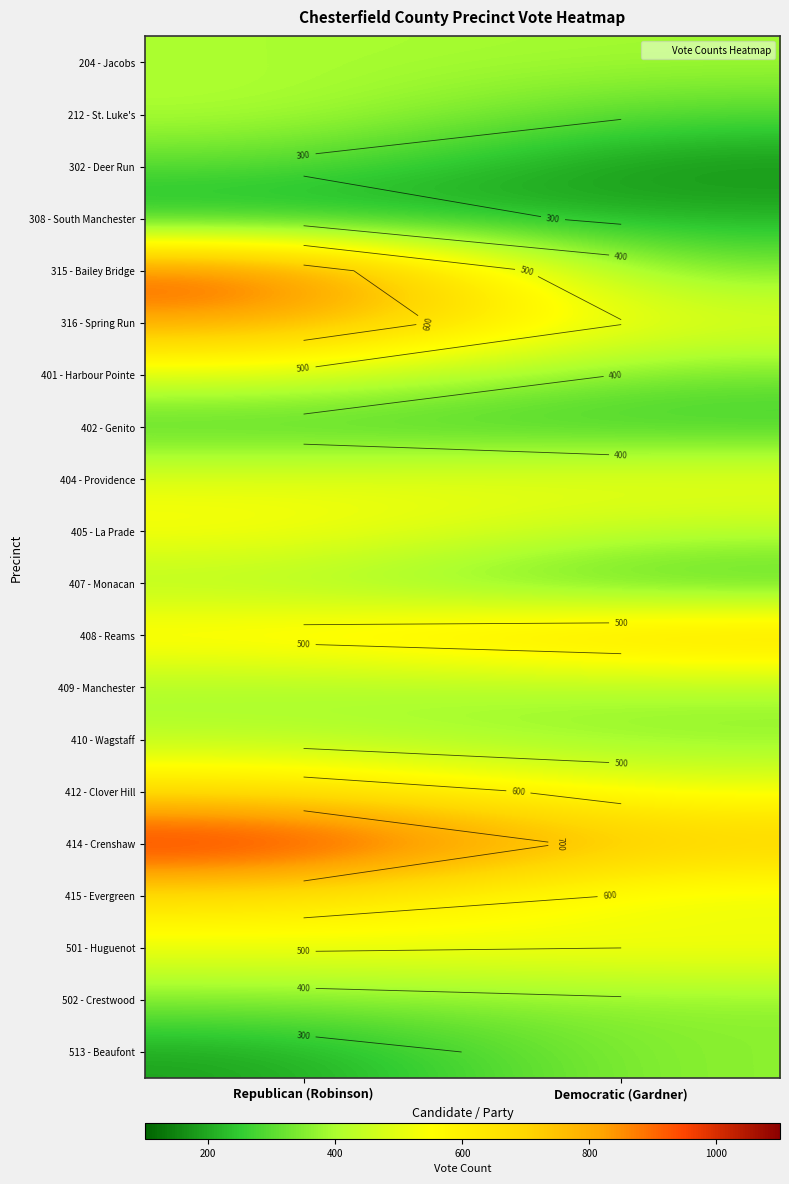

What is the sum of the 404 - Providence values at Democratic (Gardner) and Republican (Robinson)?

1037